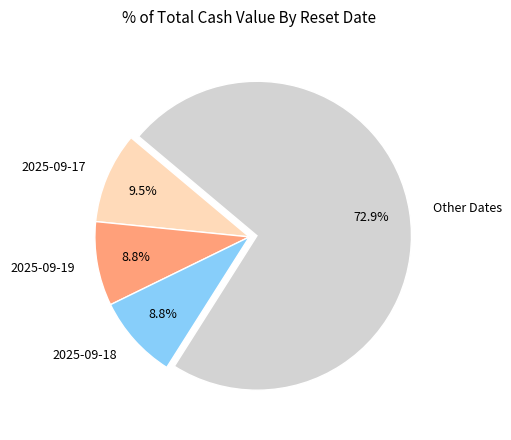

Between 2025-09-19 and 2025-09-17, which is larger?

2025-09-17